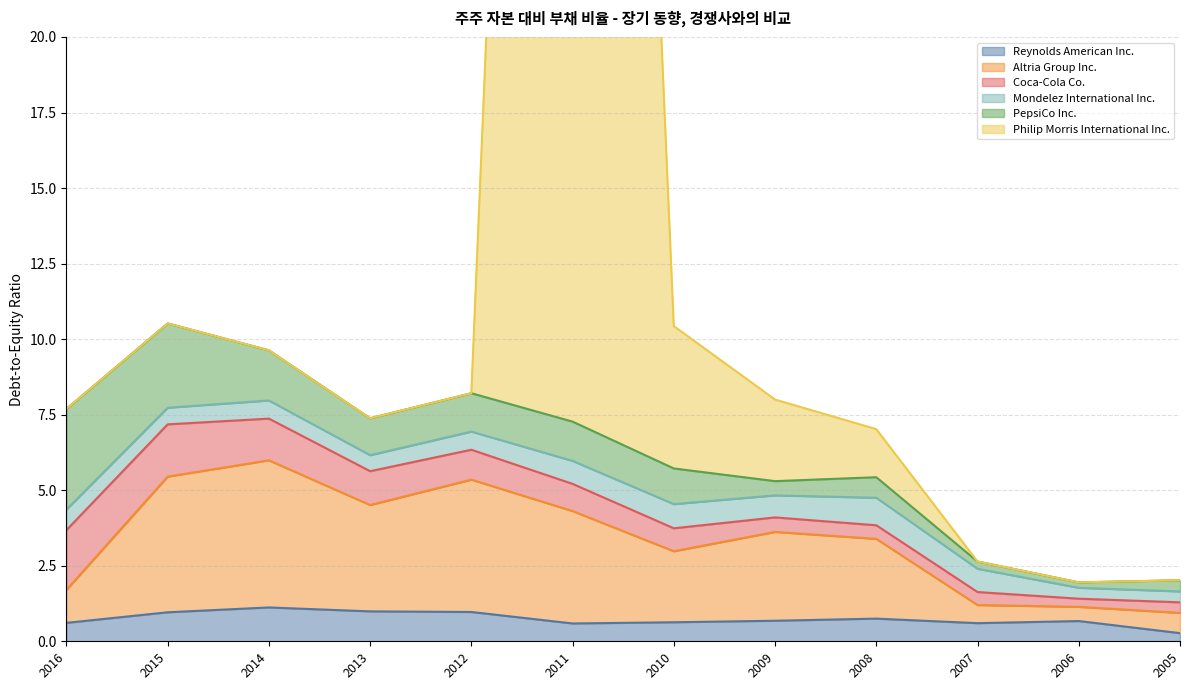

What is the highest value of the Altria Group Inc. series?

6.0